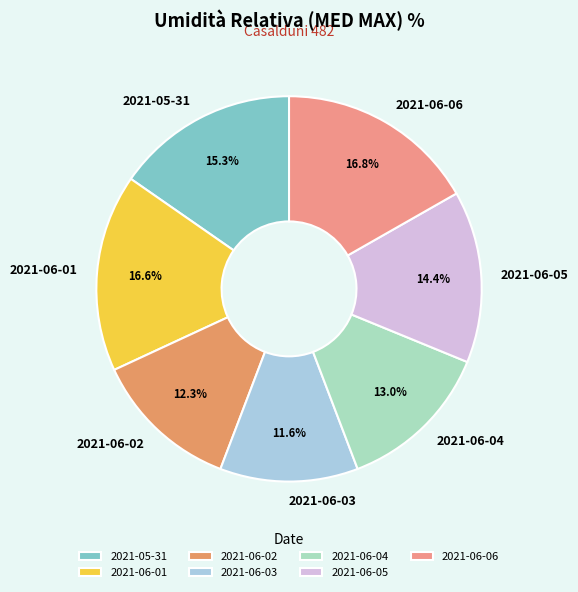

Count the number of slices in the pie.

7